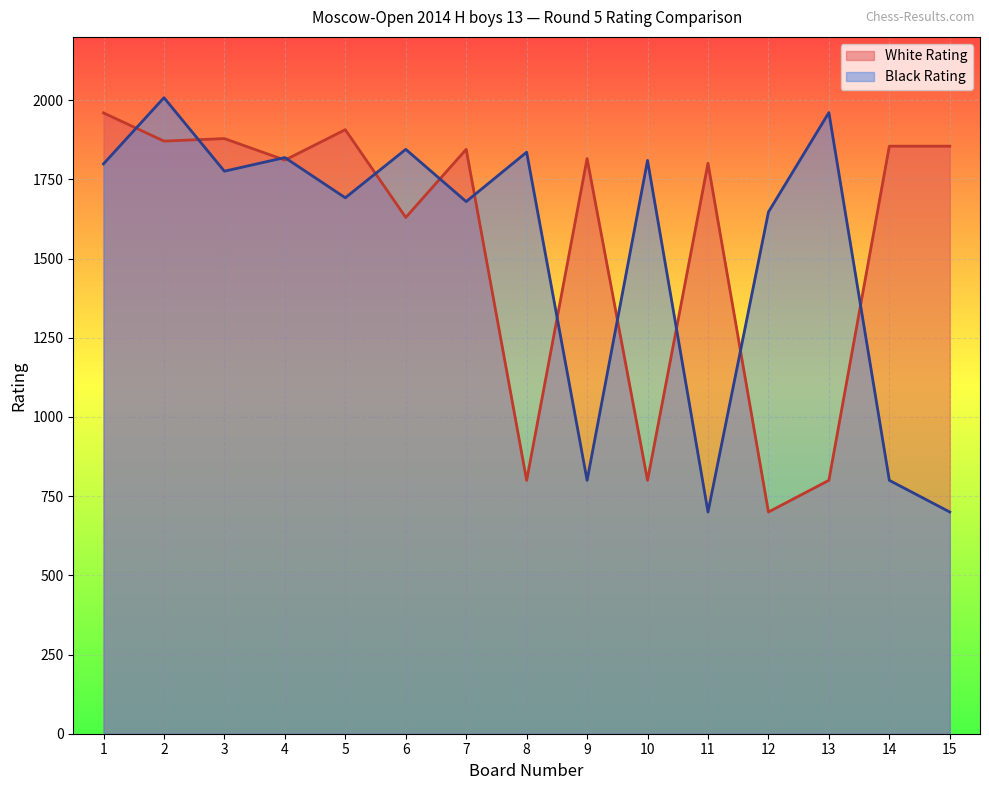

What is the value of the White Rating point at the 3rd from the left?

1879